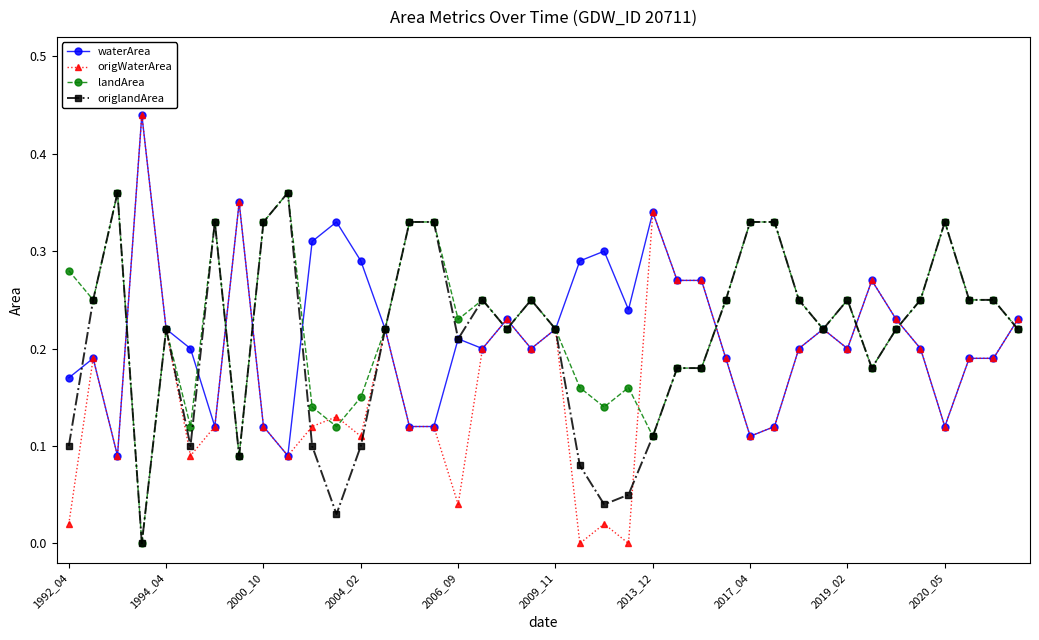

What are all the series names shown in the legend?

waterArea, origWaterArea, landArea, origlandArea